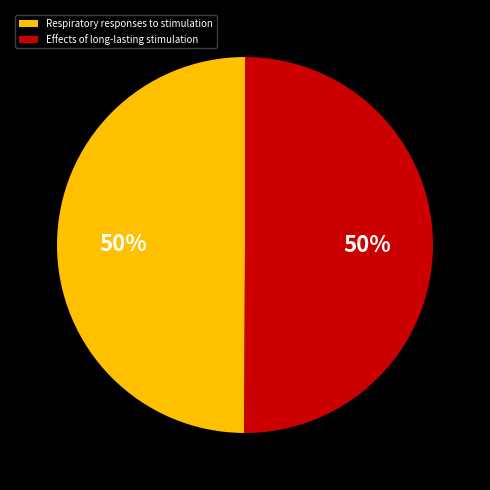

Approximately how many times larger is the value at Effects of long-lasting stimulation compared to Respiratory responses to stimulation?

1.0